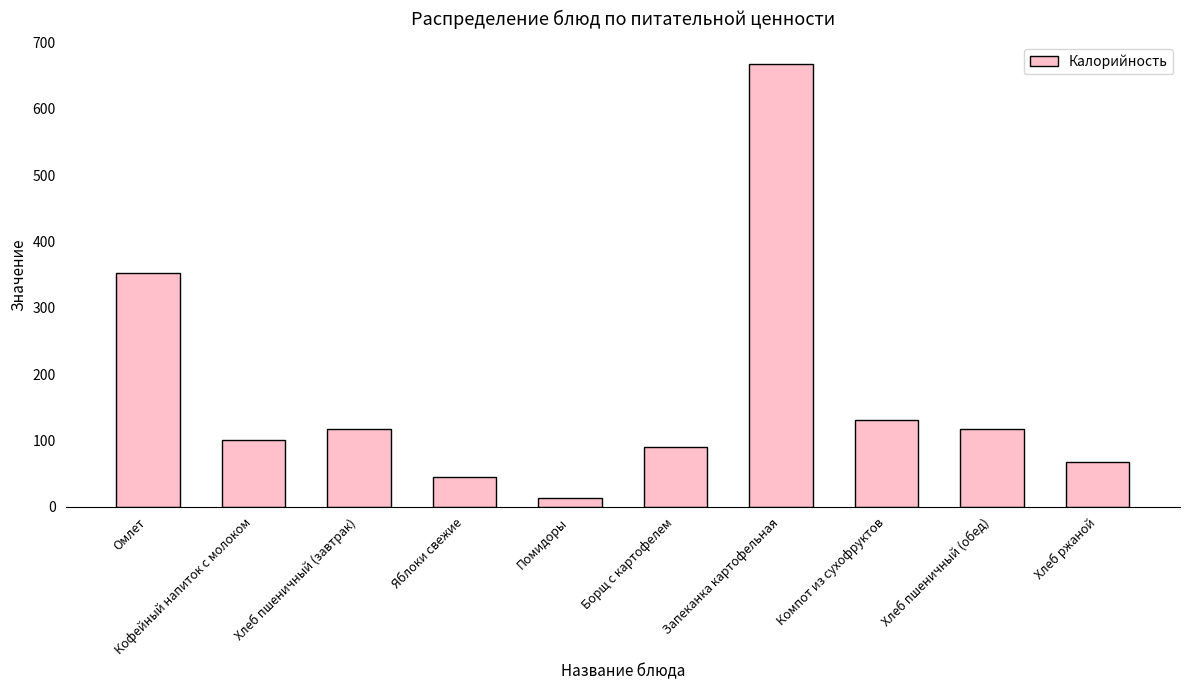

At which label does the data first exceed 116?

Омлет